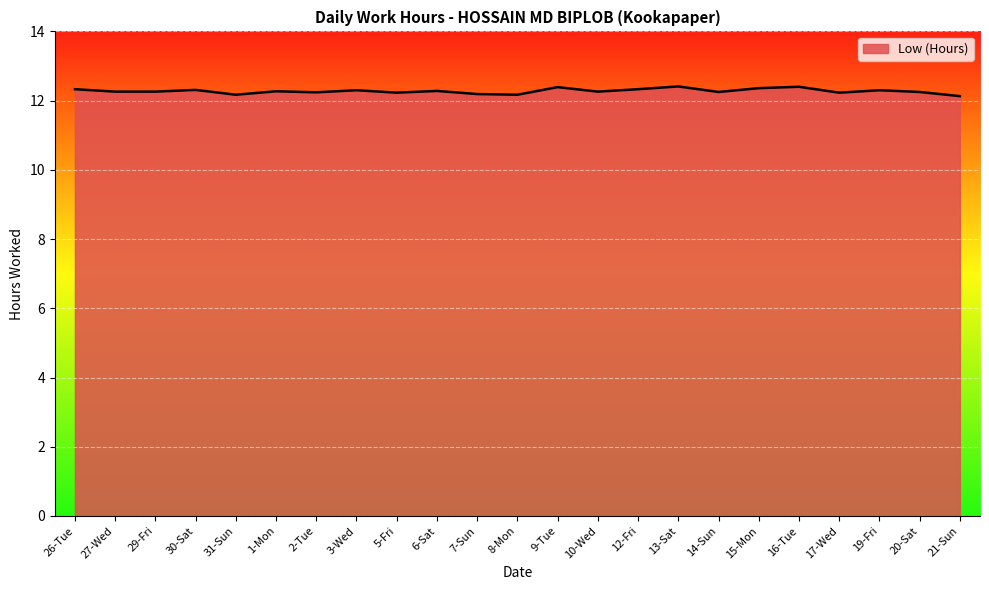

The value at 29-Fri is 17.5. True or false?

False